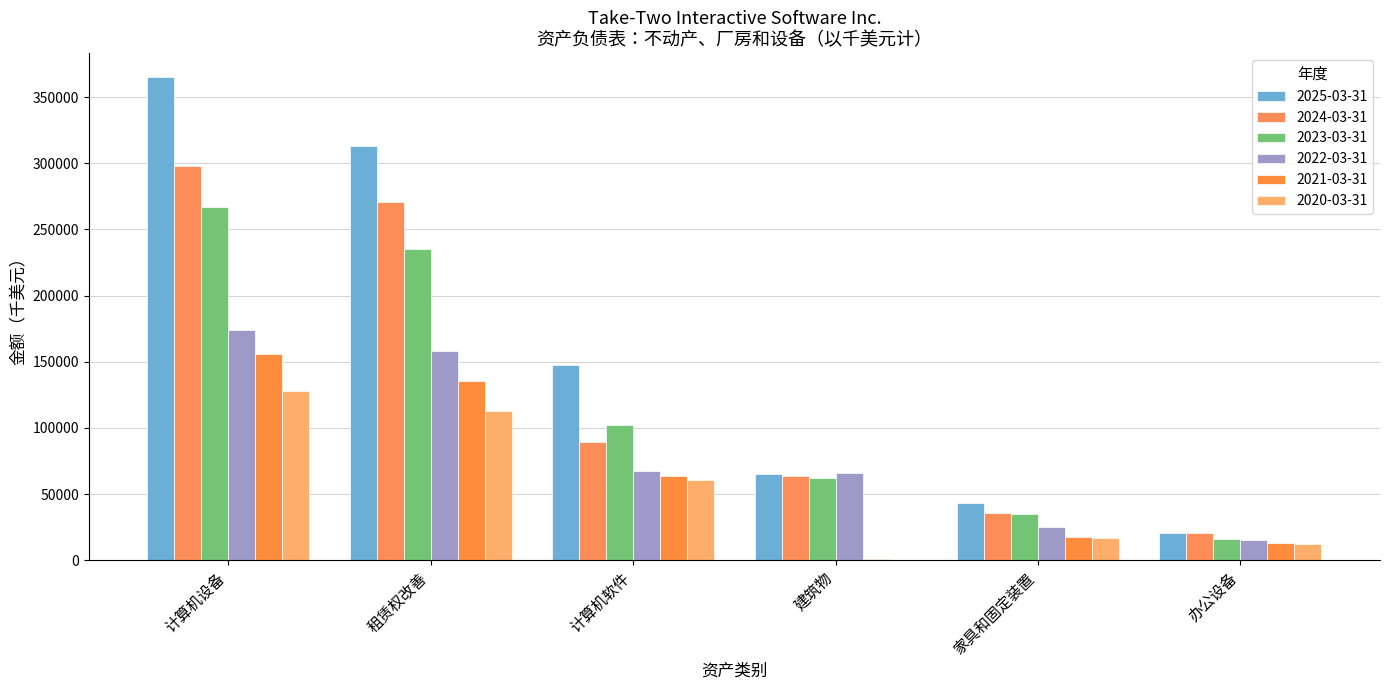

At 租赁权改善, list the series in order from largest to smallest.

2025-03-31, 2024-03-31, 2023-03-31, 2022-03-31, 2021-03-31, 2020-03-31